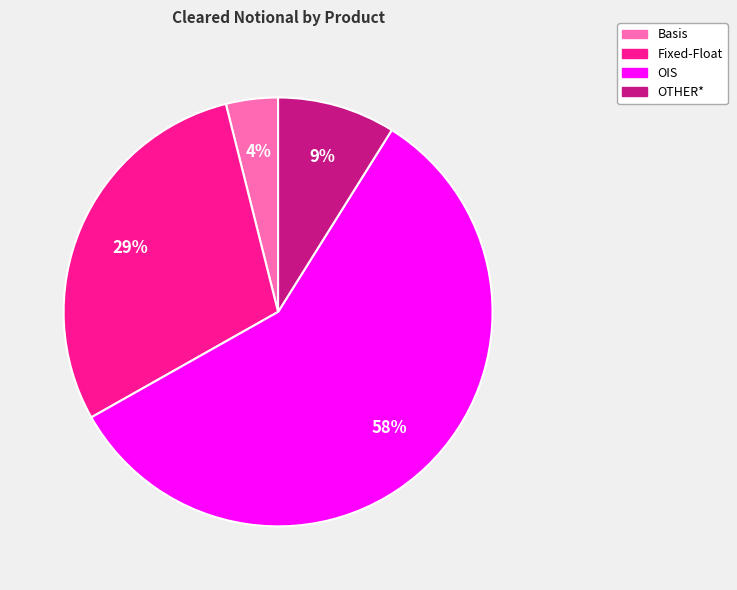

The Fixed-Float slice represents 29% of the pie. True or false?

True